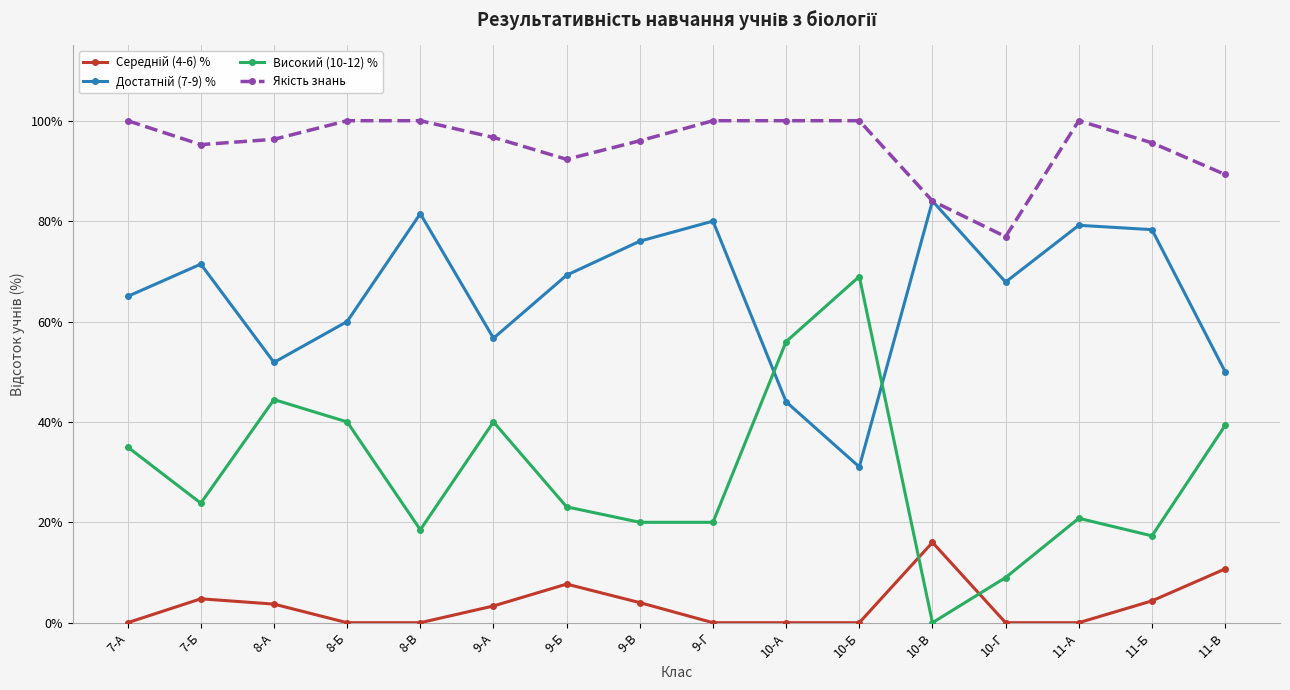

What is the total value across all series at 7-Б?

195.2